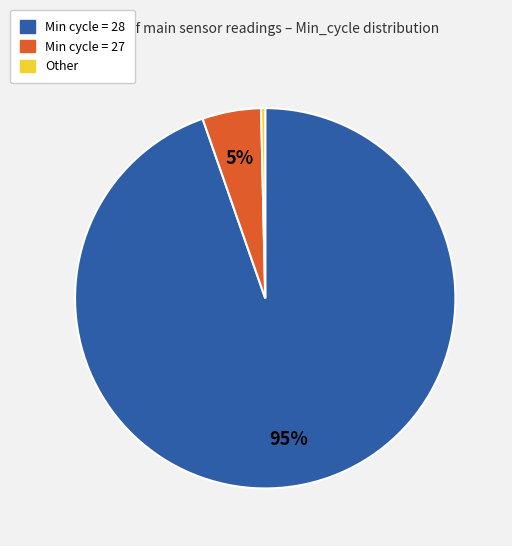

Which slice represents more than half of the pie?

Min cycle = 28